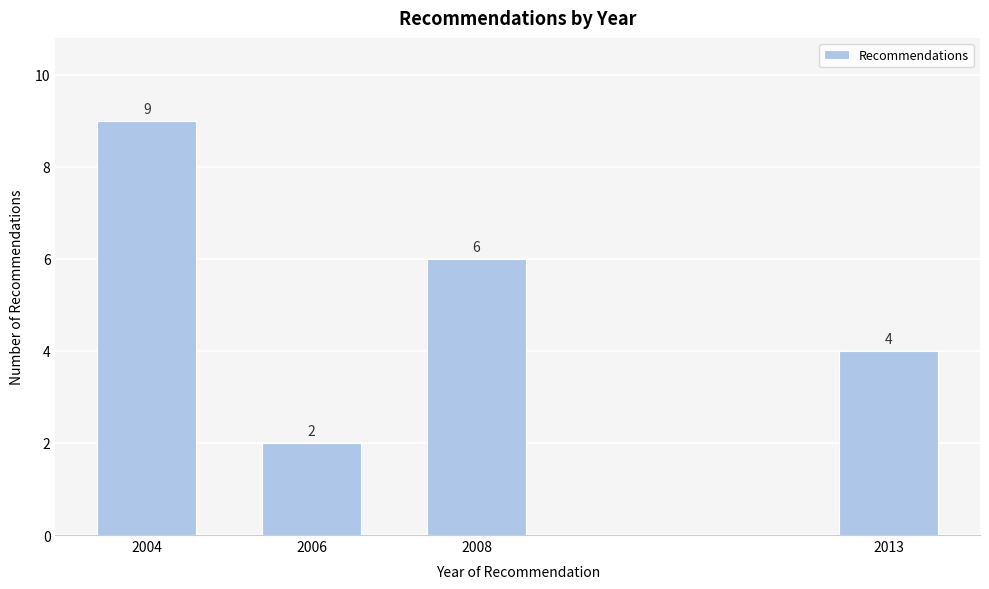

Reading left to right, list all the values displayed in this chart.

2004=9	2006=2	2008=6	2013=4